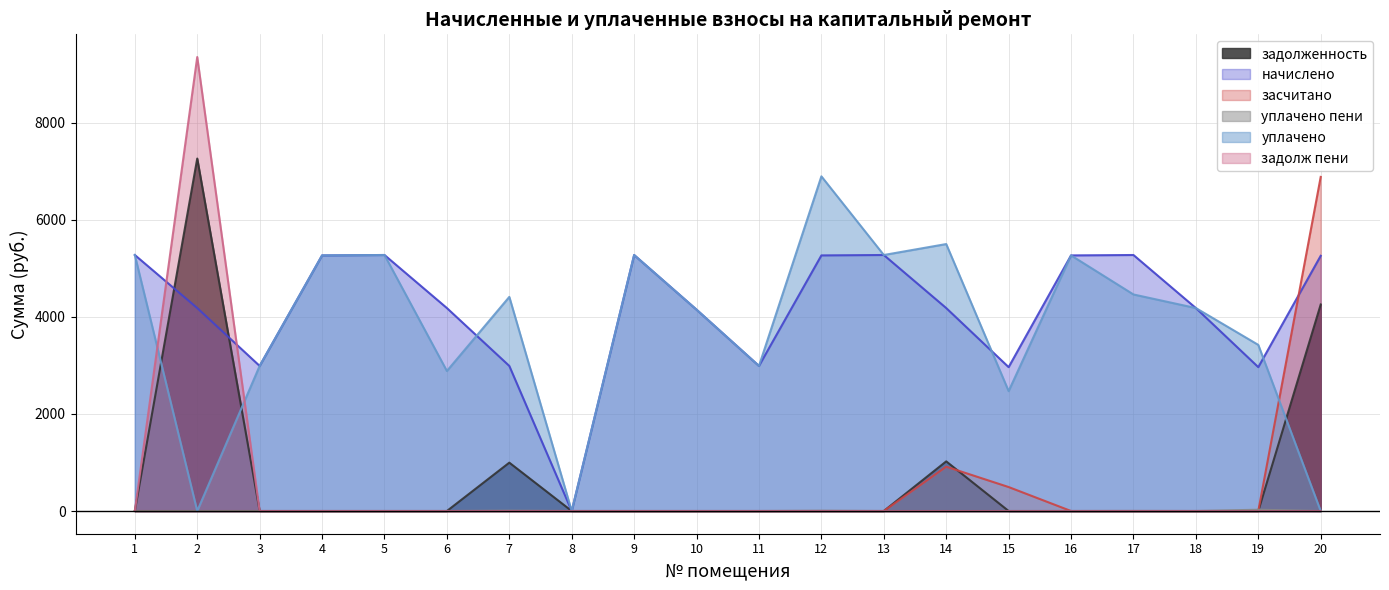

Which series changed the most between 7 and 18?

начислено